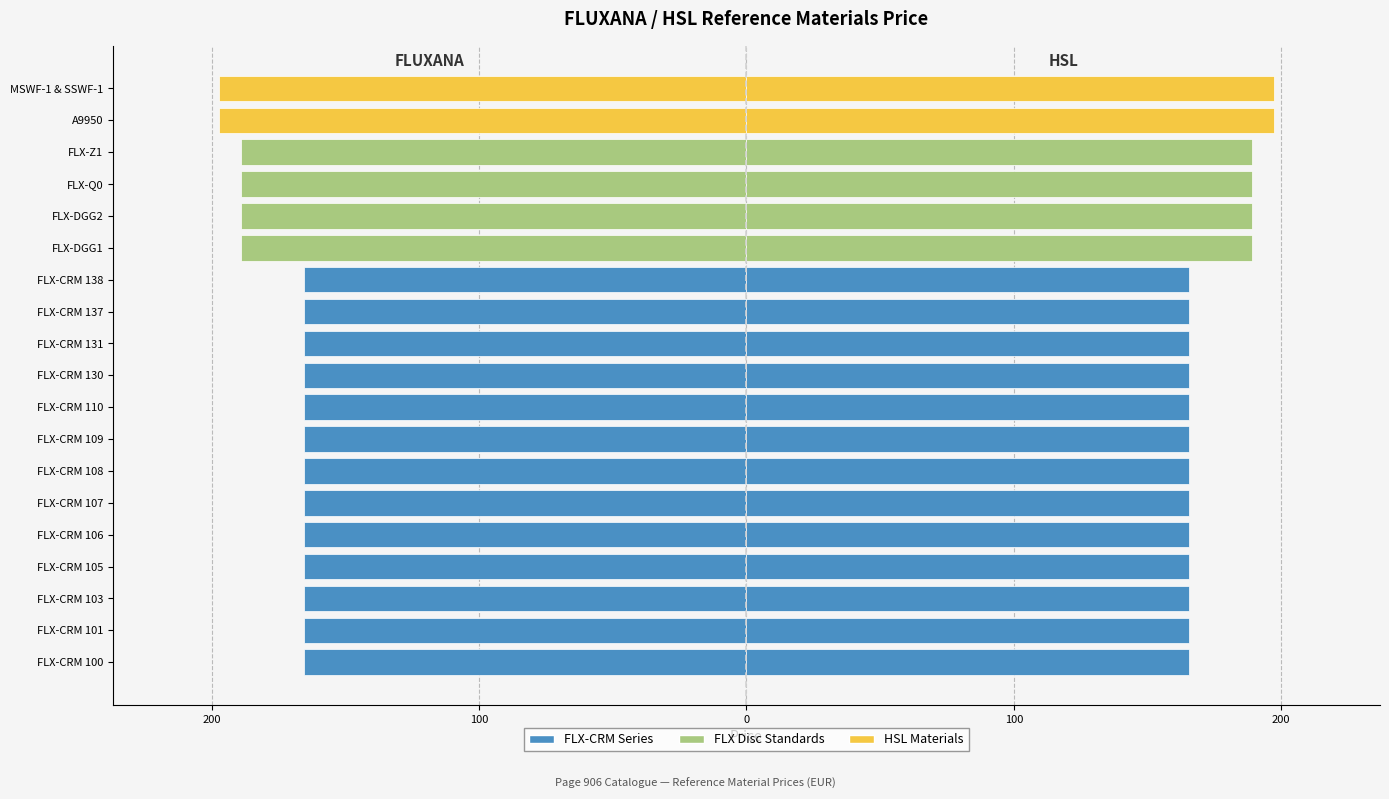

What is the difference between the Left side values at FLX-CRM 103 and MSWF-1 & SSWF-1?

32.0